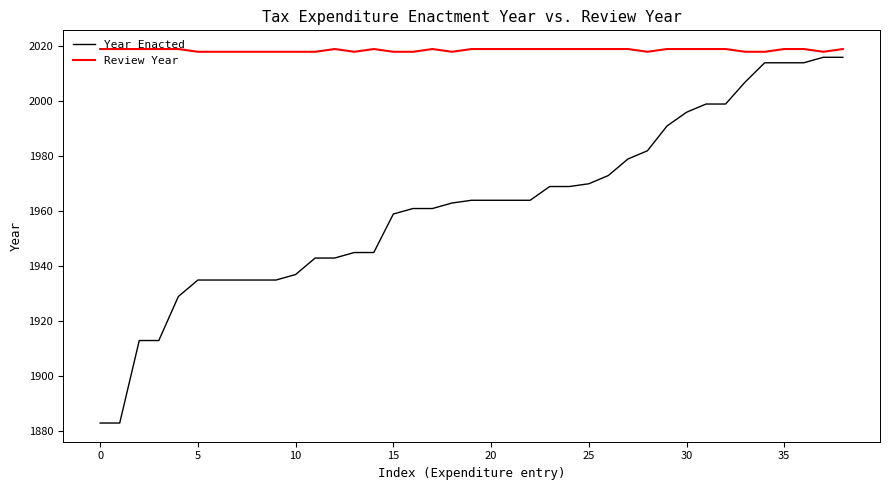

Which series has the largest total across all categories?

Review Year